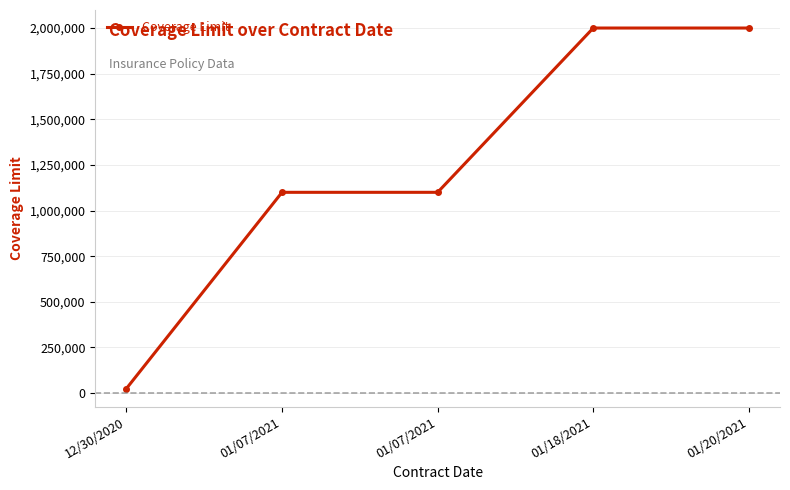

Does the chart have visible grid lines?

Yes